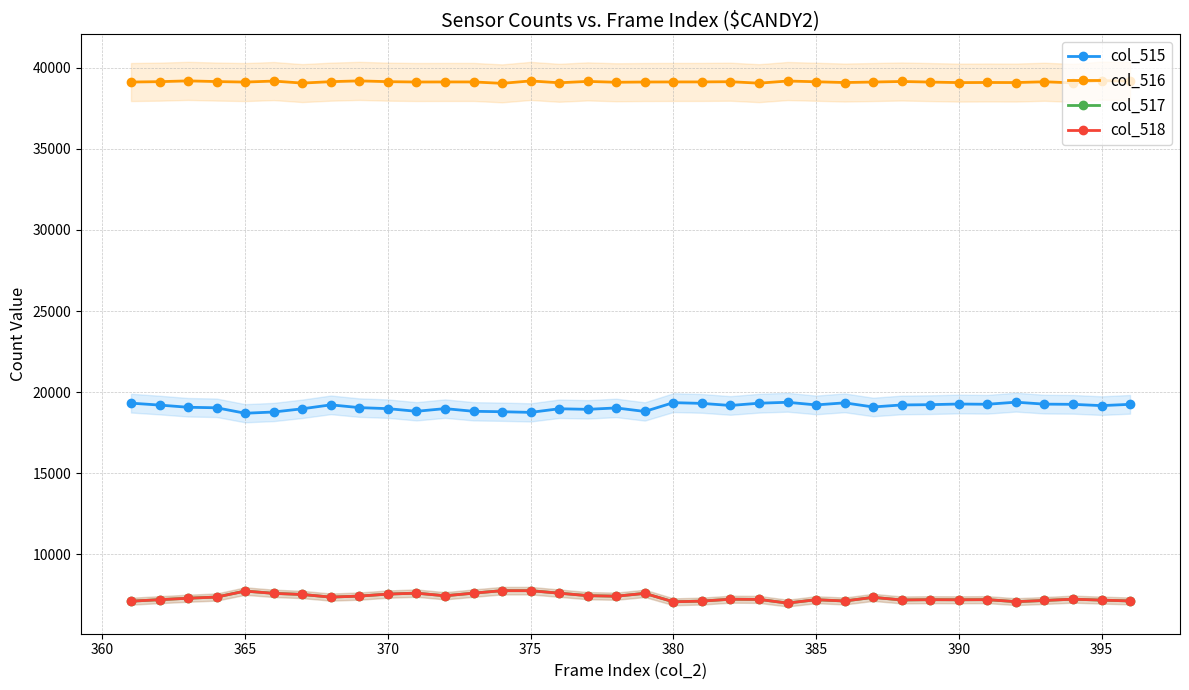

Rank the series by their maximum value, from highest to lowest.

col_516, col_515, col_517, col_518